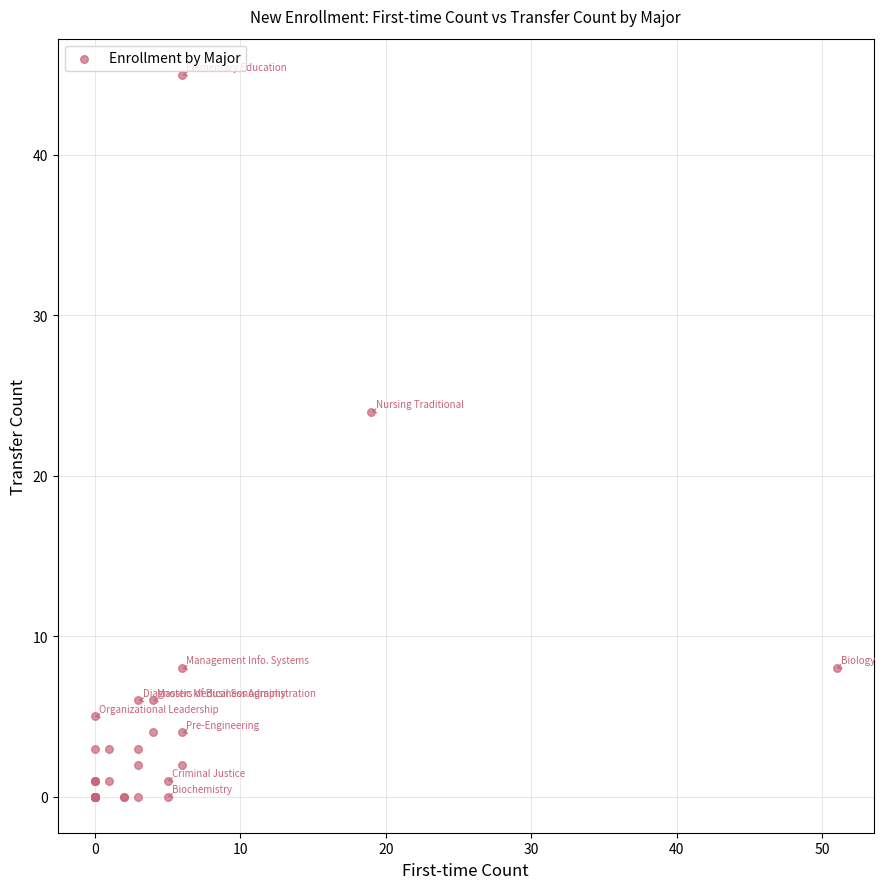

What Y value in the scatter plot is closest to 22?

24